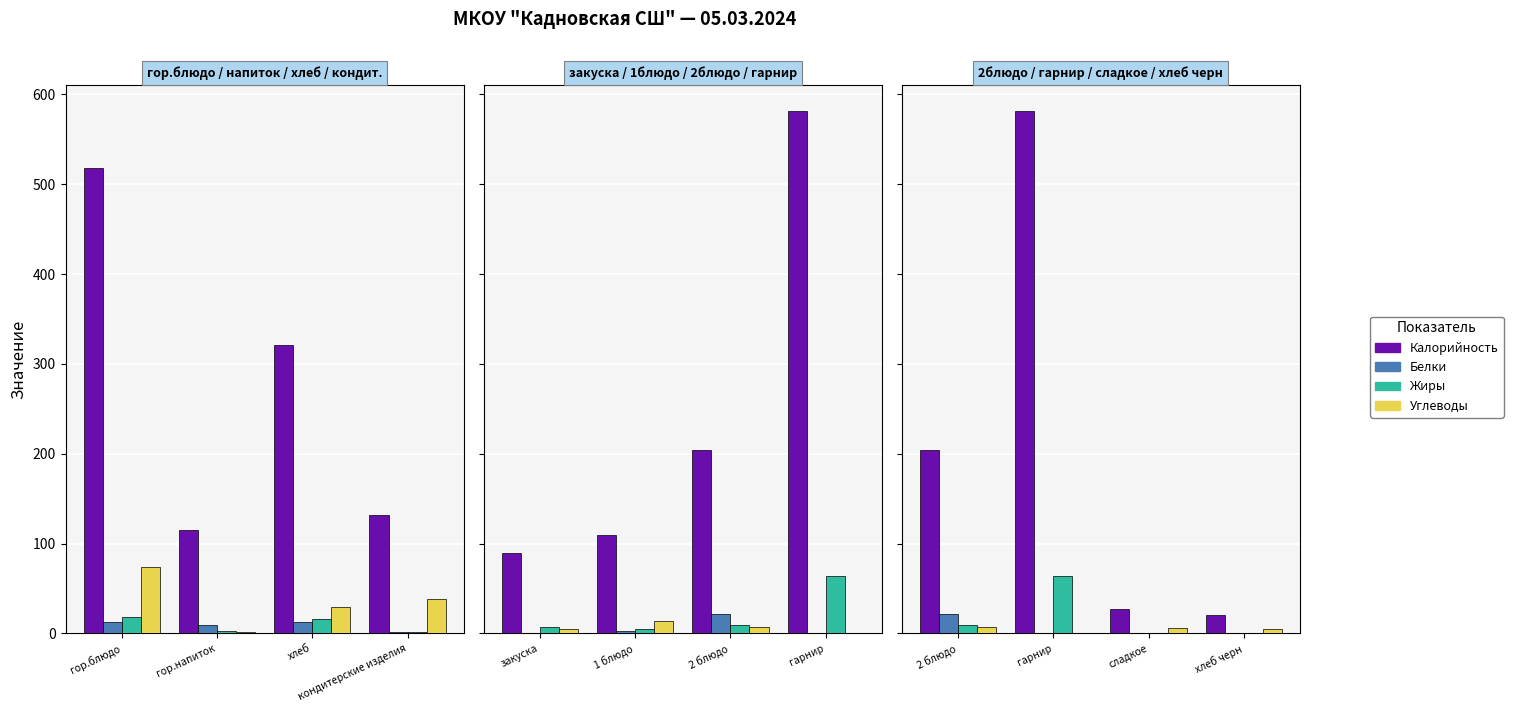

Which series has the widest spread of values?

Калорийность